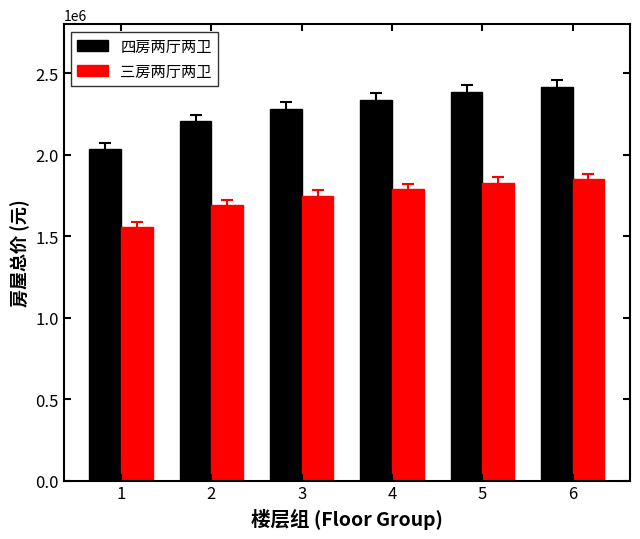

How many values in the 三房两厅两卫 series are below 1788235?

3